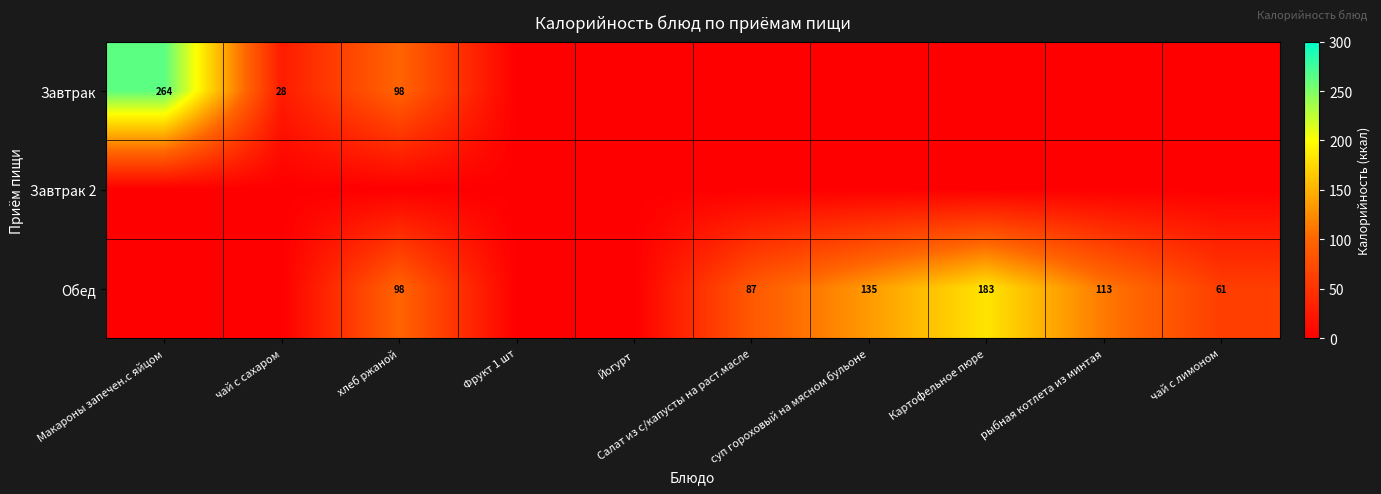

Which has a higher value, чай с сахаром or рыбная котлета из минтая?

чай с сахаром